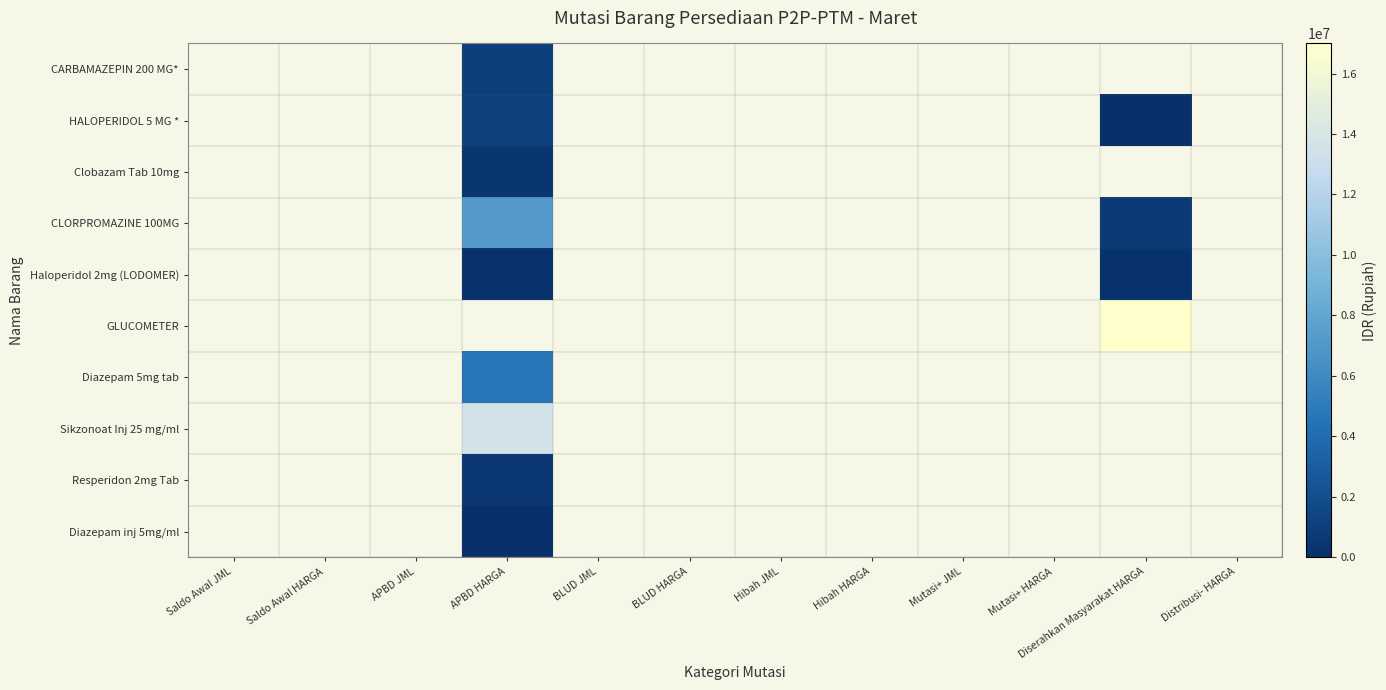

At which label does Resperidon 2mg Tab reach its minimum?

Saldo Awal JML